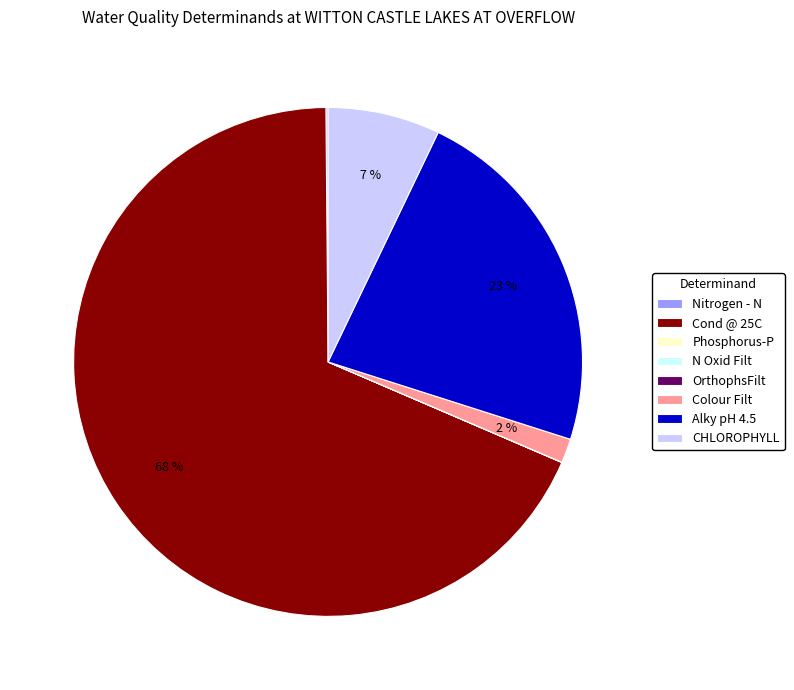

Which slice is the largest?

Cond @ 25C